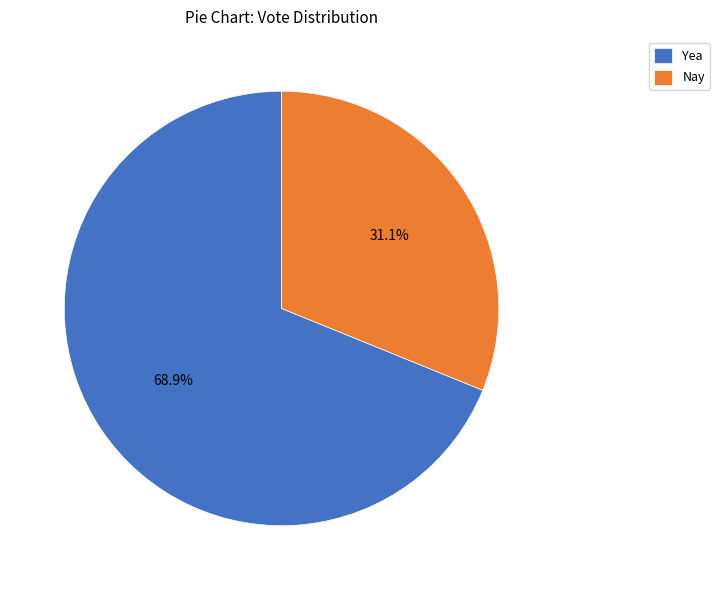

Do Nay and Yea together represent more than half of the pie?

Yes